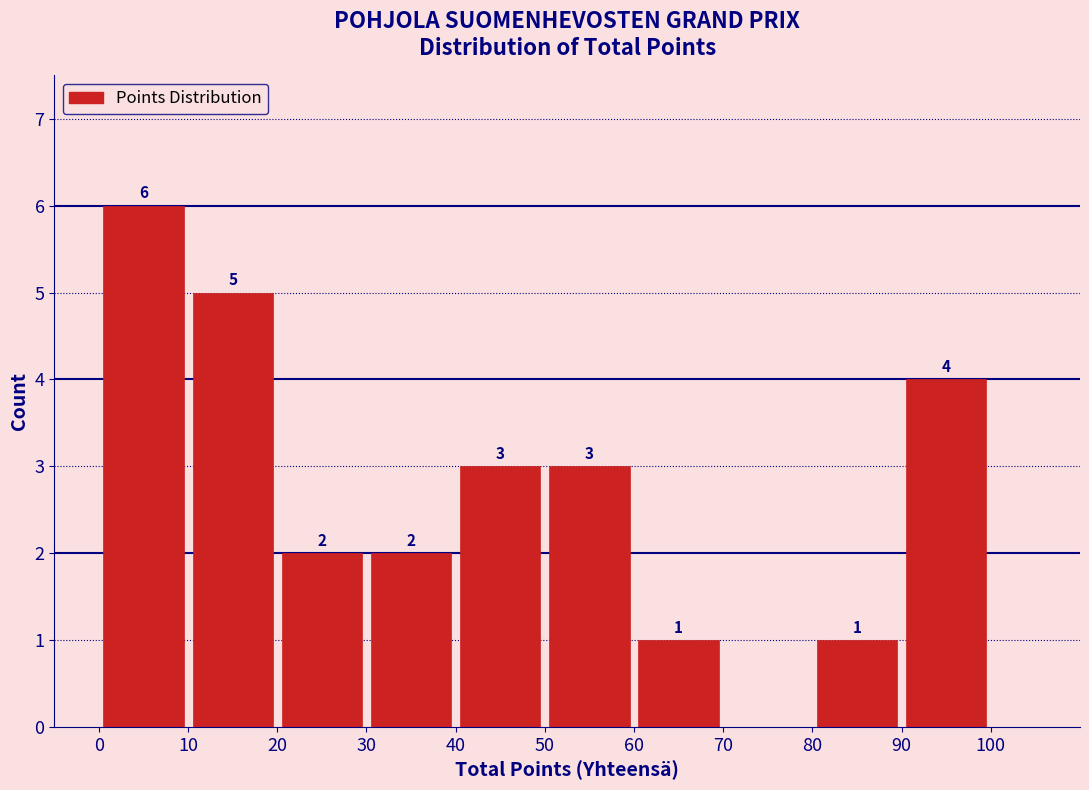

Which range on the x-axis has the tallest bar?

0 to 10